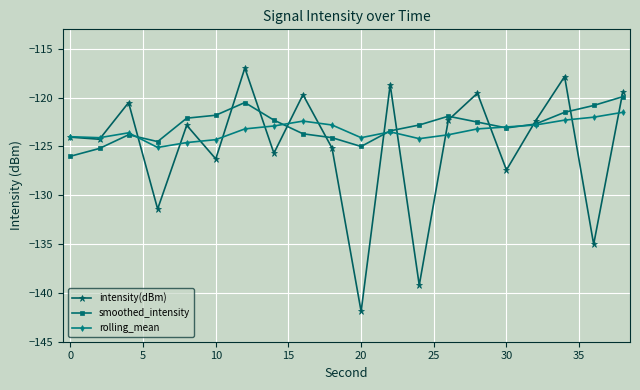

True or false: intensity(dBm) has more than 0 interior local peaks.

True